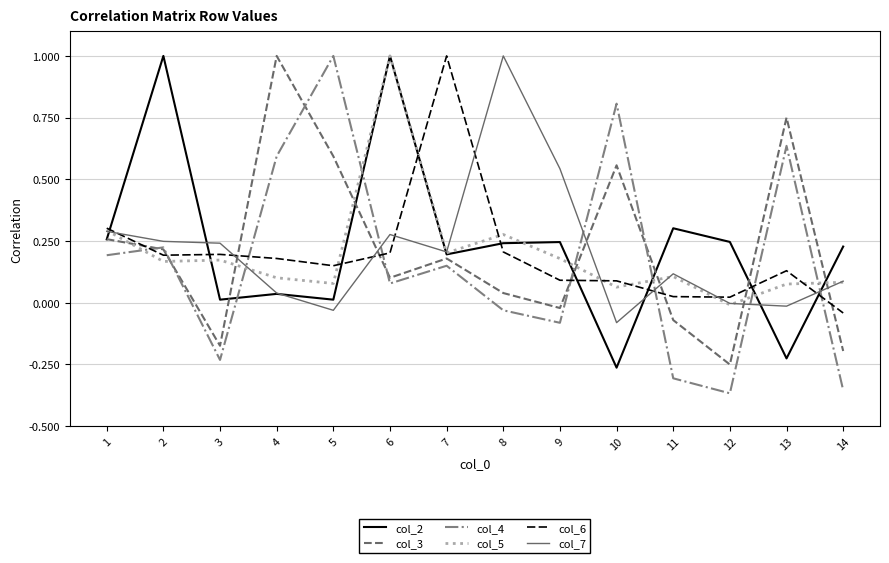

At which category is the sum across all series the highest?

6